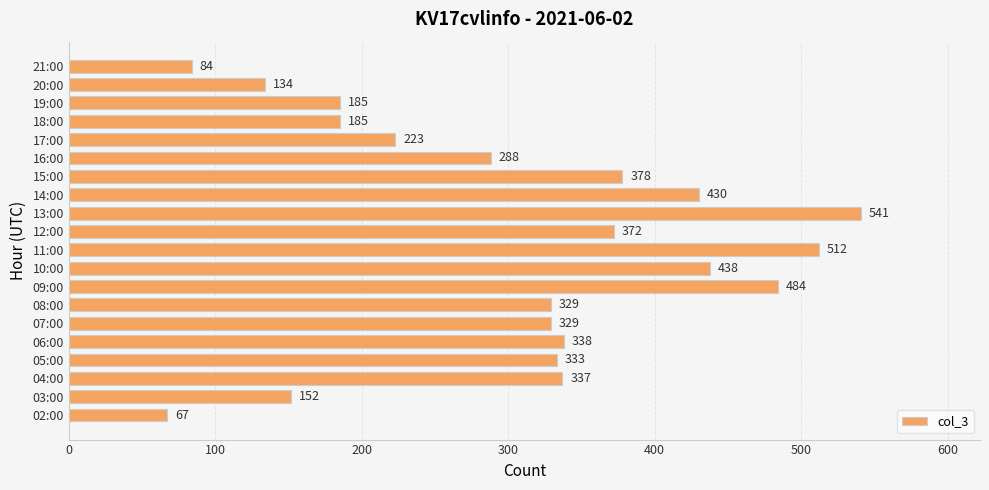

What is the change in value from 08:00 to 11:00?

+183